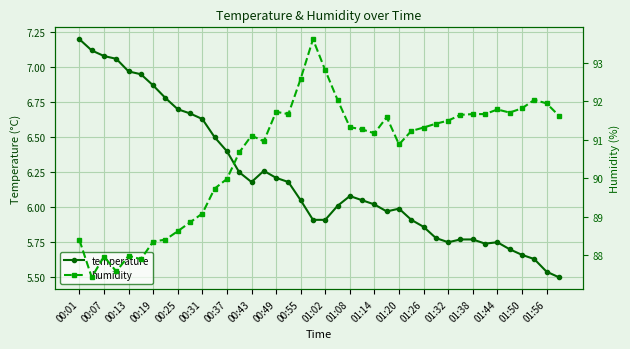

What is the difference between the temperature values at 37 and 25?

0.3